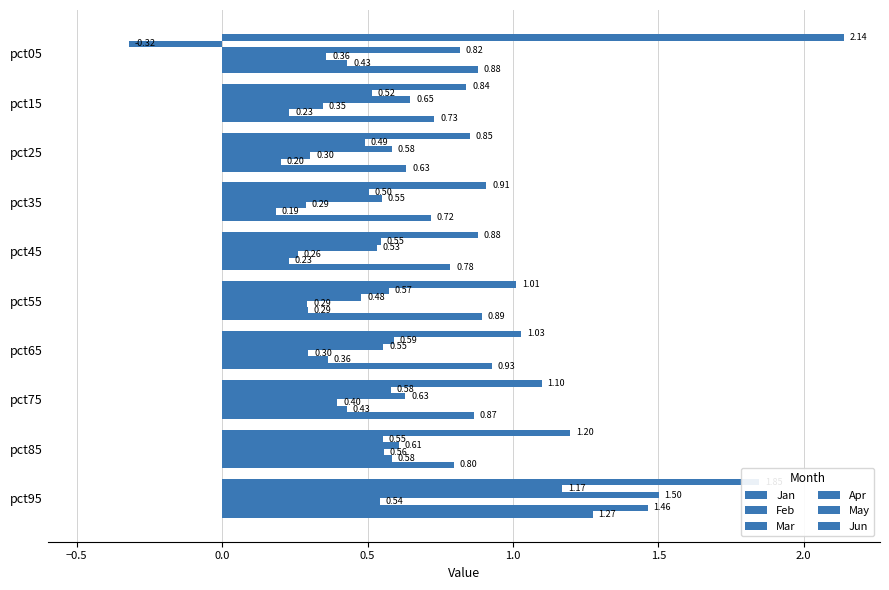

How many data points in Feb are above 0?

9